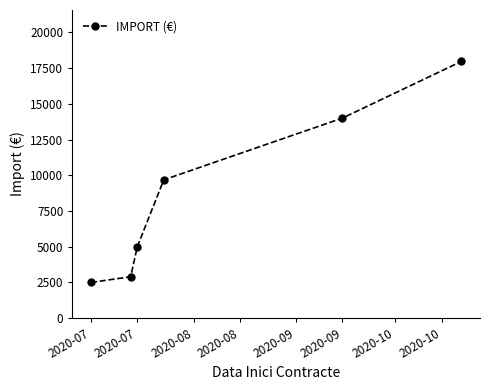

How many lines are shown in the chart?

1